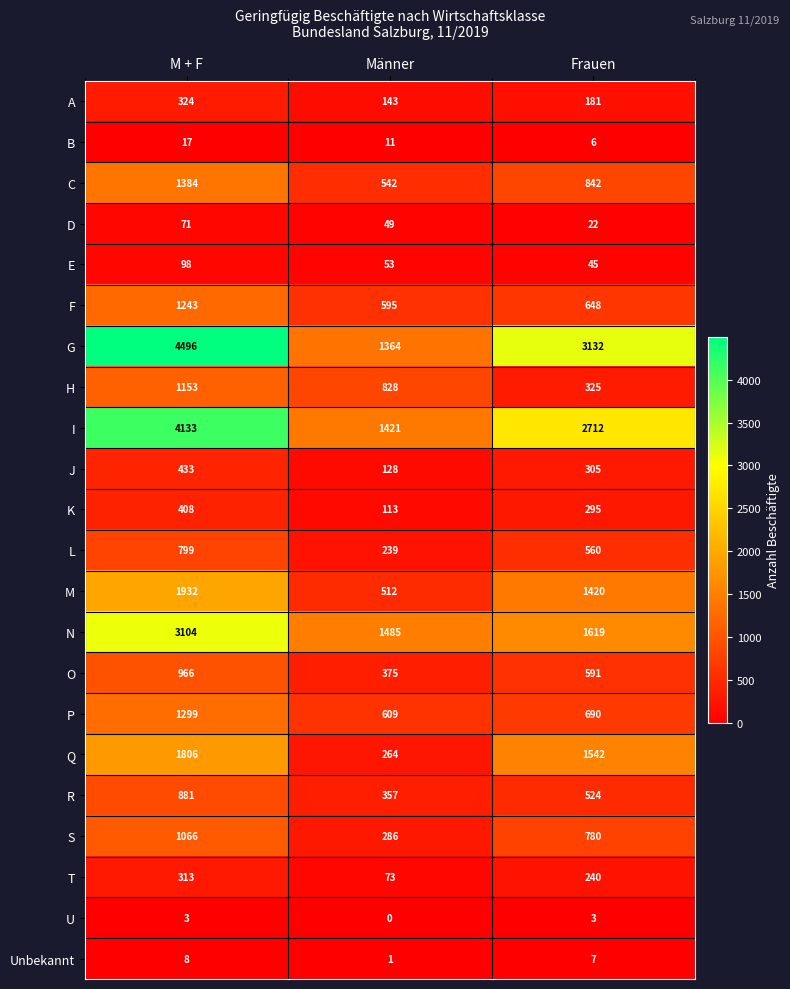

What is the total value across all series at Männer?

9448